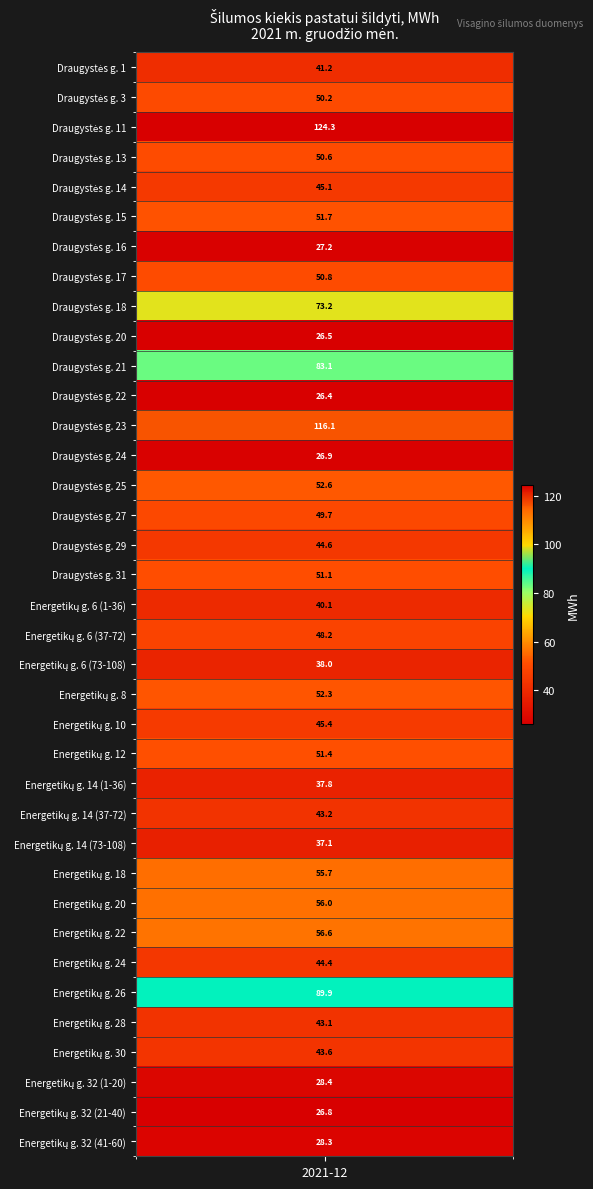

Between Draugystės g. 1 and Energetikų g. 20, which is larger?

Energetikų g. 20